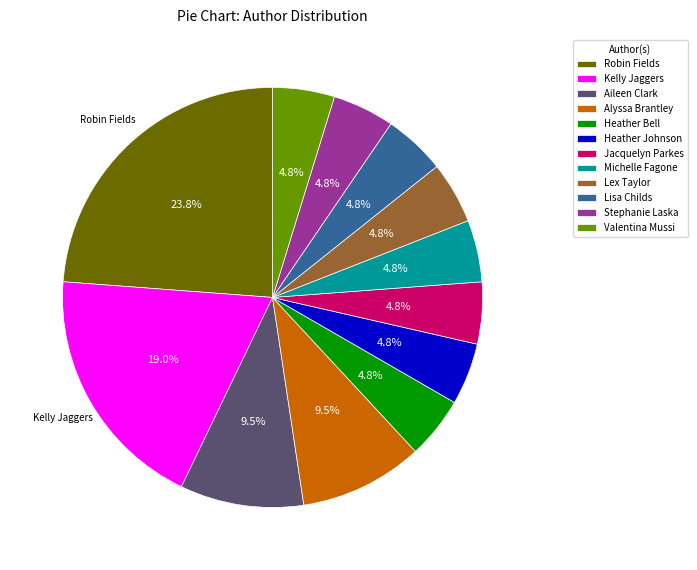

How many segments does this pie chart have?

12